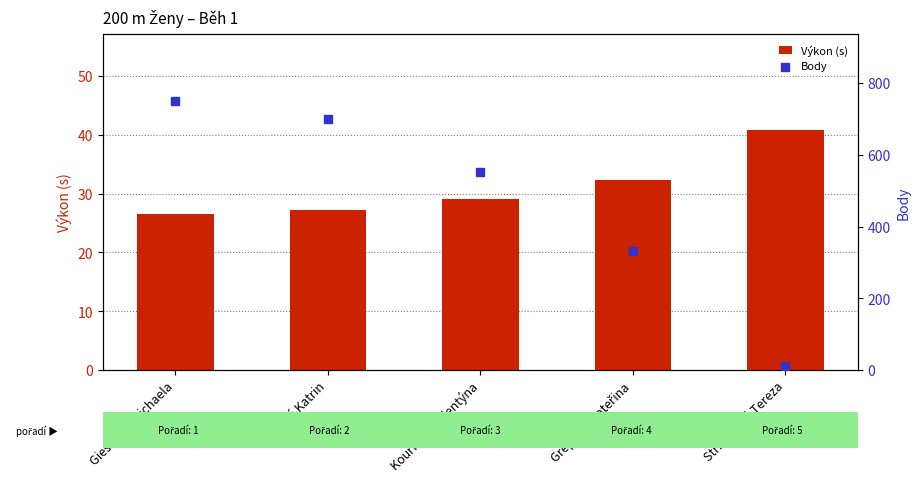

What is the total value across all series at Sásová Katrin?

725.2